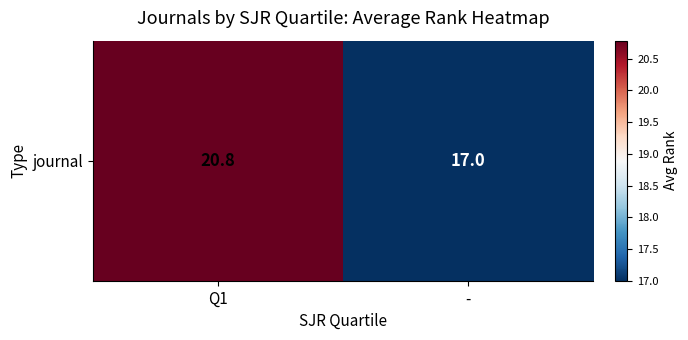

True or false: the data shows 32.4 at Q1.

False